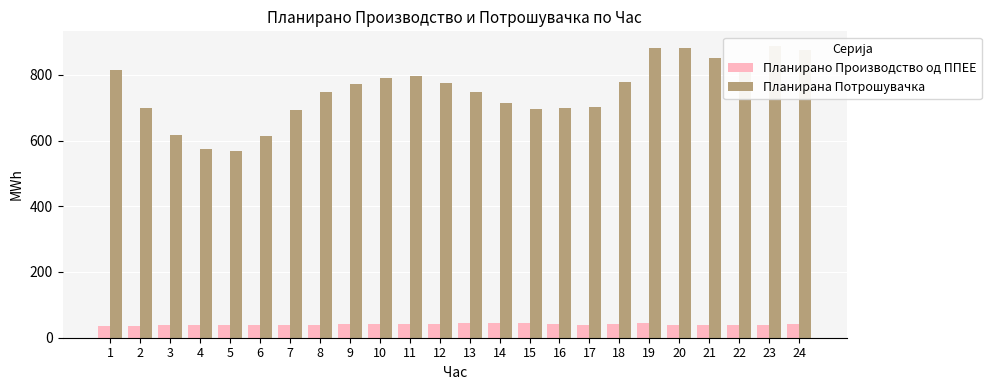

What is the value of the Планирана Потрошувачка bar at the 2nd from the left?

698.0